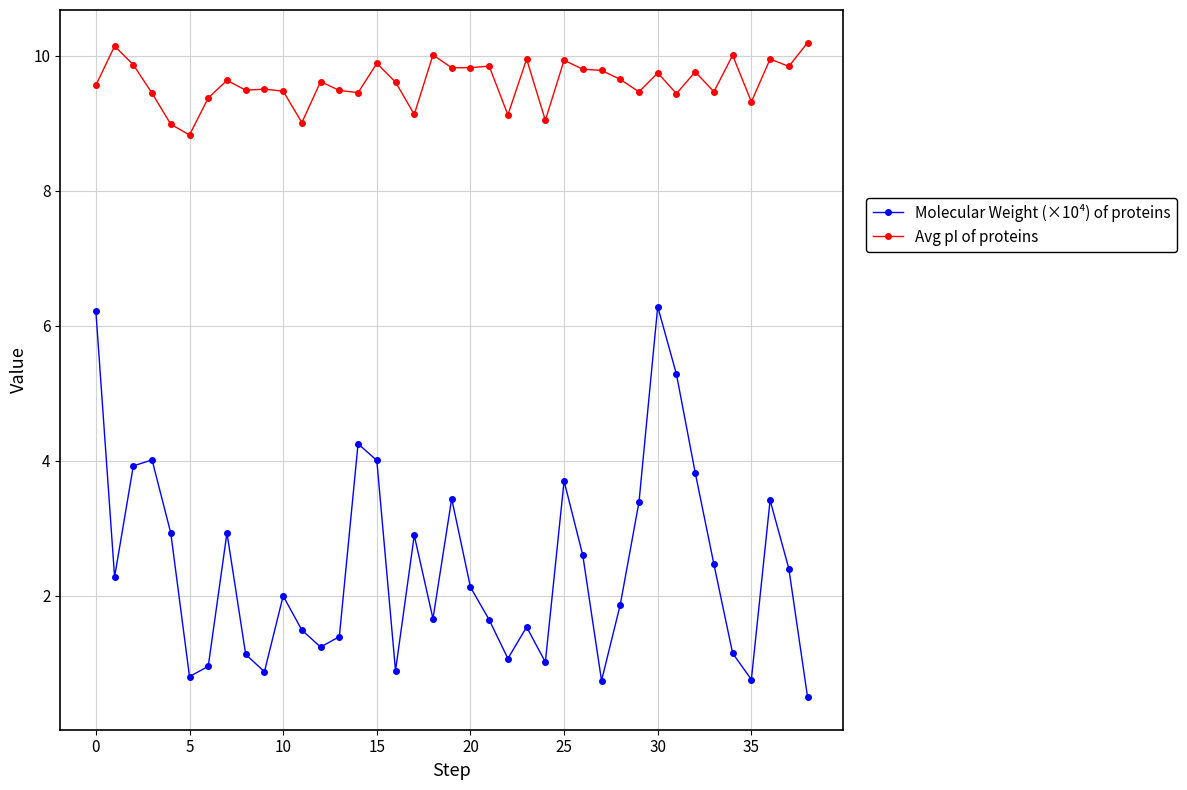

Which series has the largest total across all categories?

Avg pI of proteins